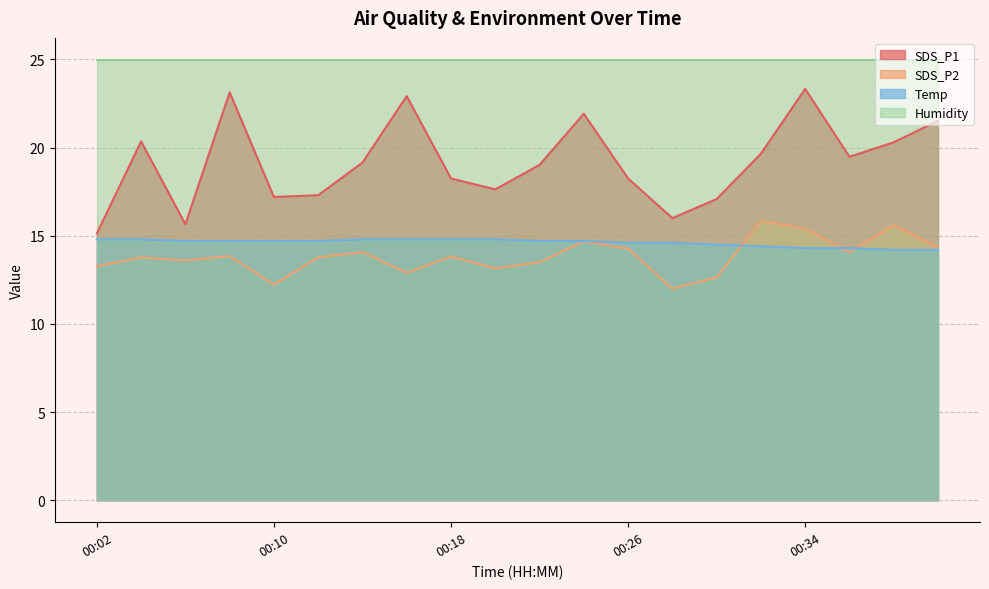

Count the number of data series in this chart.

4